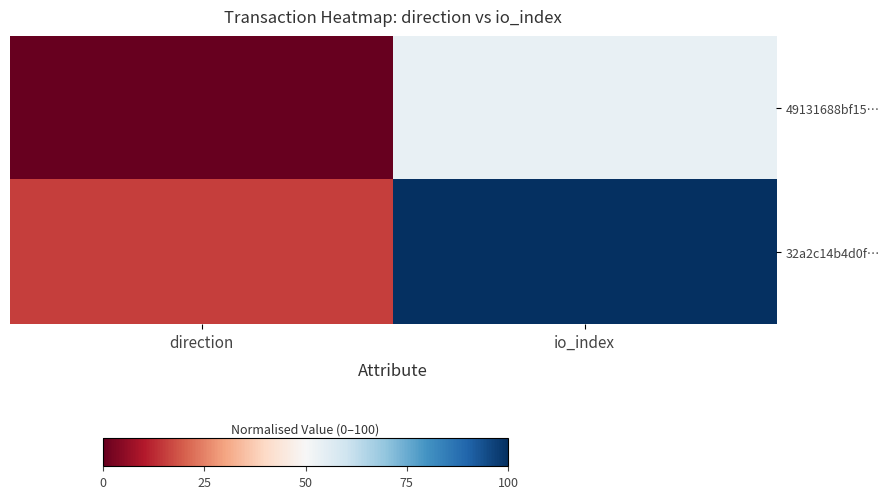

What is the spread (max minus min) of values at direction?

15.4